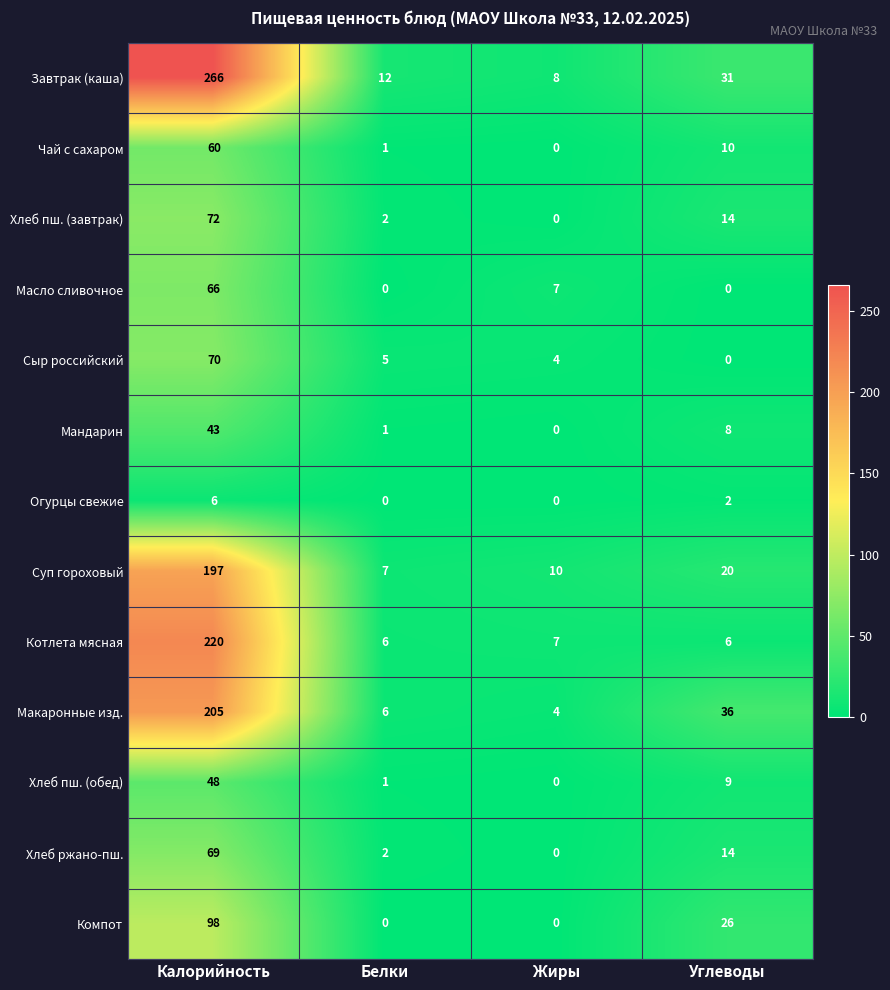

What is the difference between the highest and lowest values at Углеводы?

36